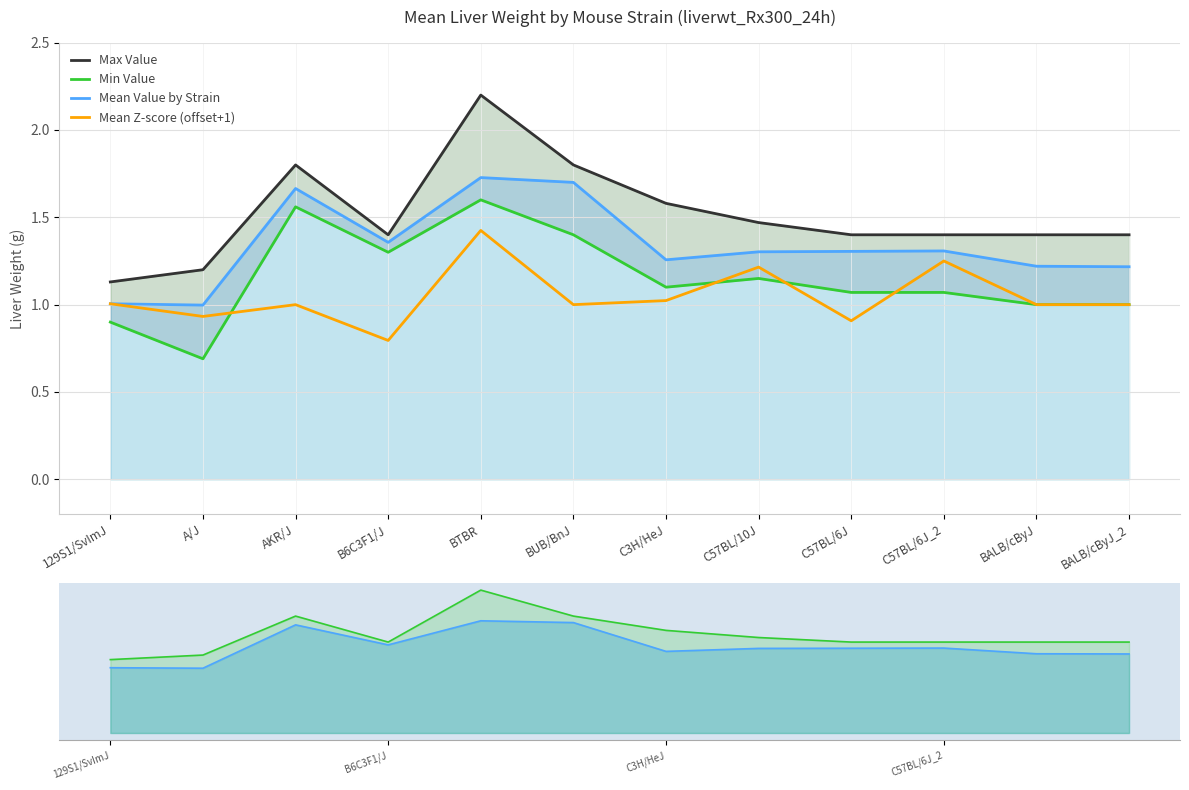

What are all the series names shown in the legend?

Max Value, Min Value, Mean Value by Strain, Mean Z-score (offset+1)